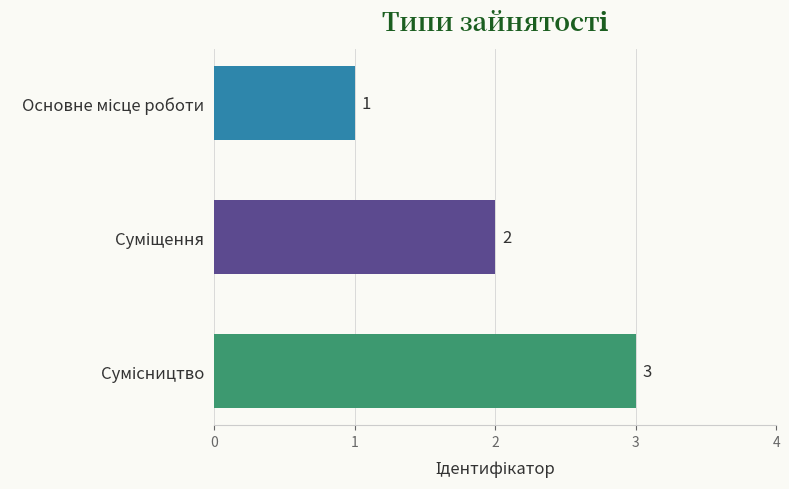

Count the values in the range 1 to 3.

3